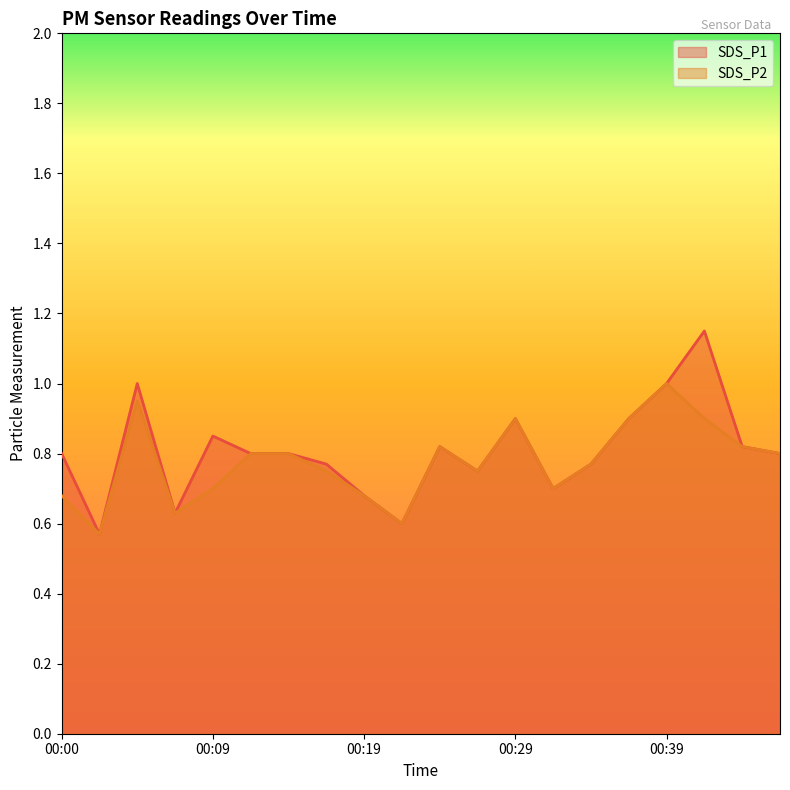

How many lines are shown in the chart?

2